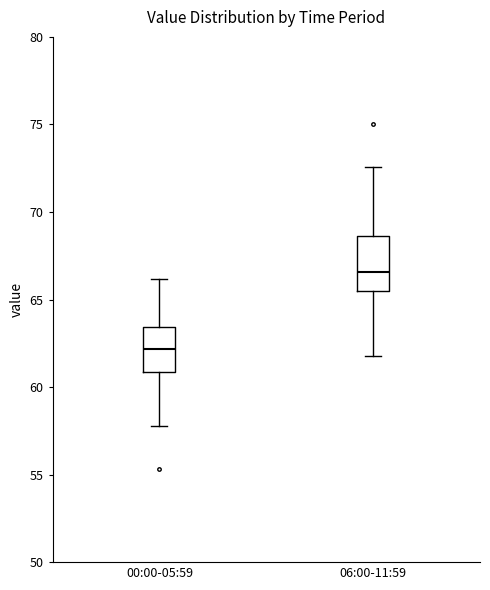

Where is the upper edge of the box for 00:00-05:59 on the y-axis? The values are not printed on the chart, so give them approximately, as read against the axis.

63.5